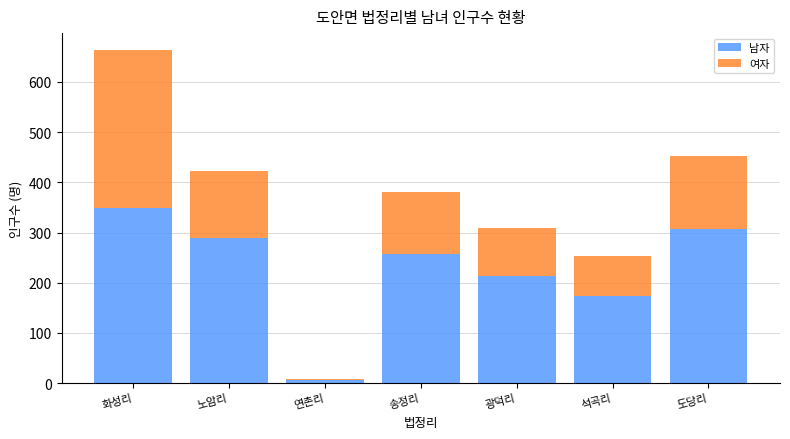

What is the sum of all 남자 values?

1594